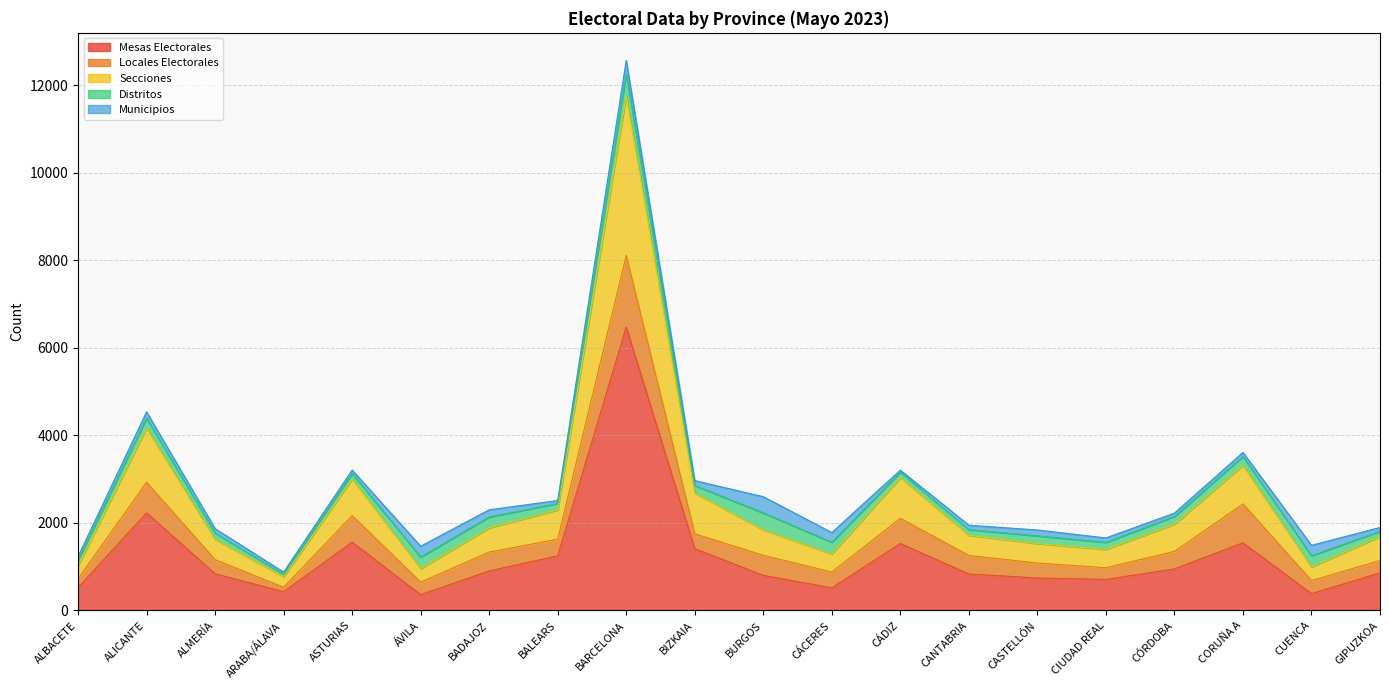

True or false: Municipios and Mesas Electorales intersect in this chart.

False